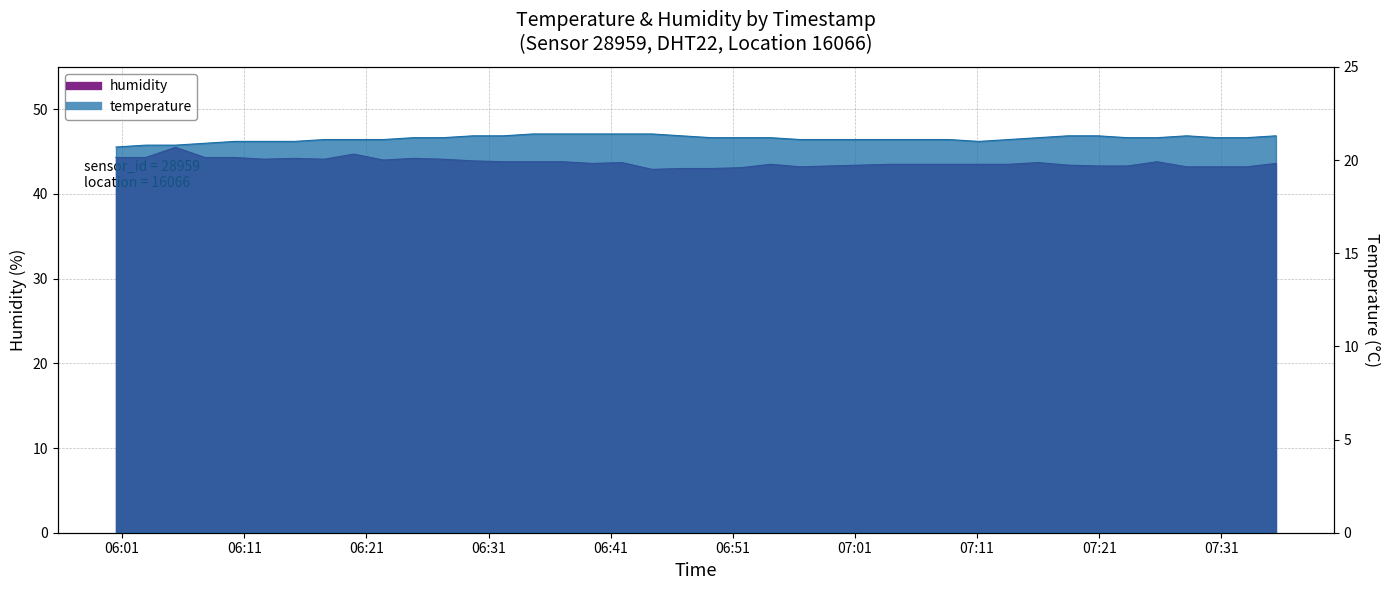

At how many categories does at least one series exceed 33?

40